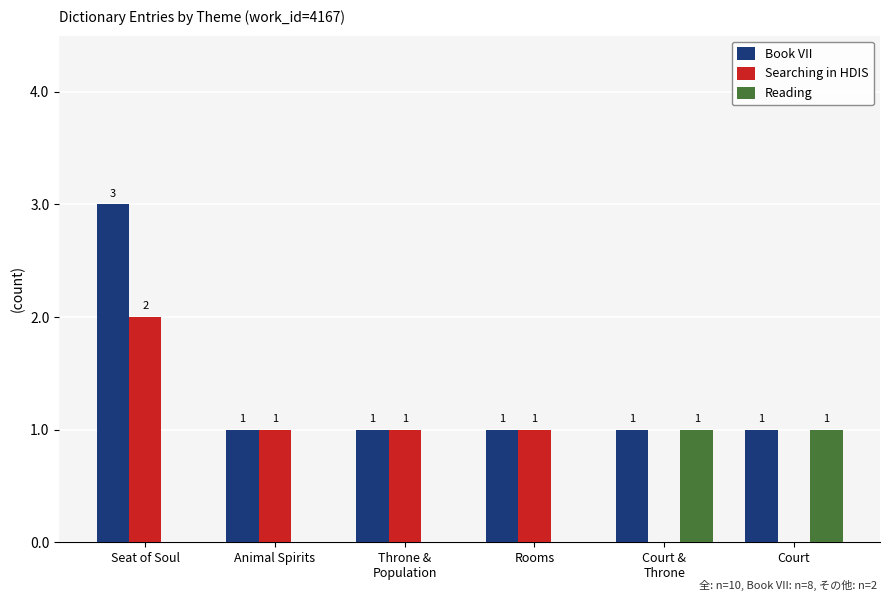

What is the sum of all Searching in HDIS values?

5